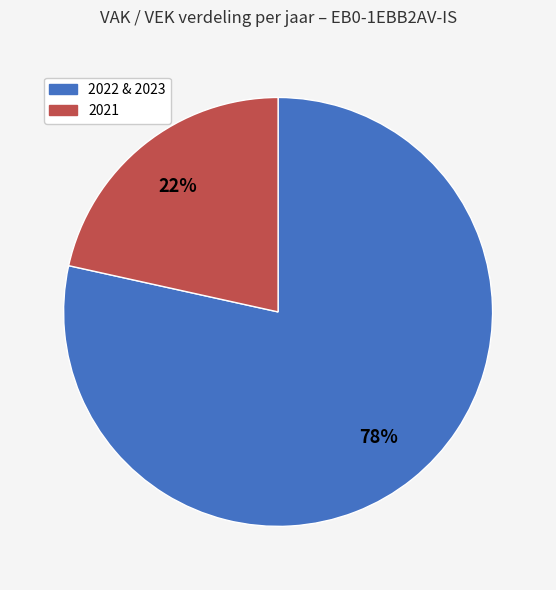

To the nearest percent, what is the average slice percentage?

50%